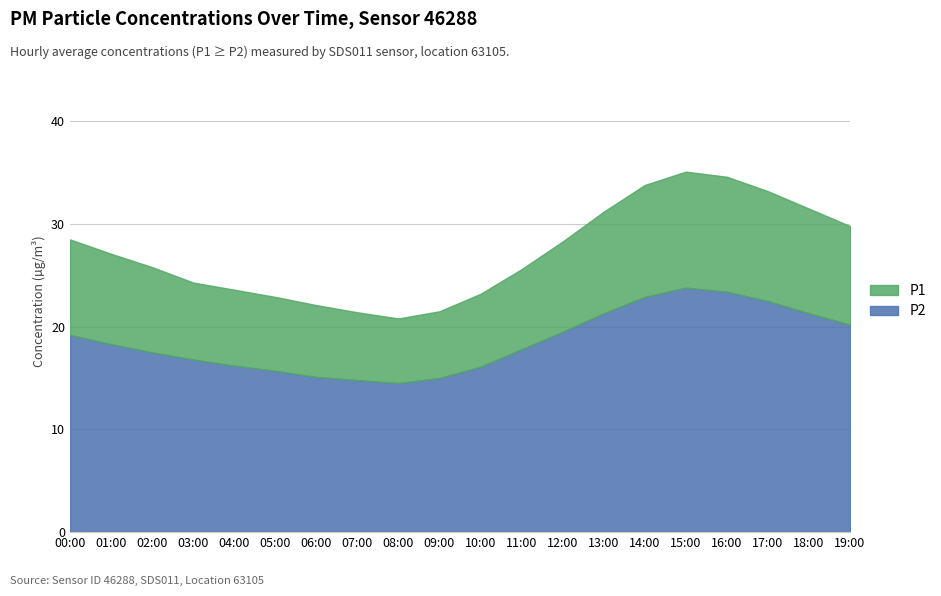

What is the approximate value of P1 at 16:00?

34.6